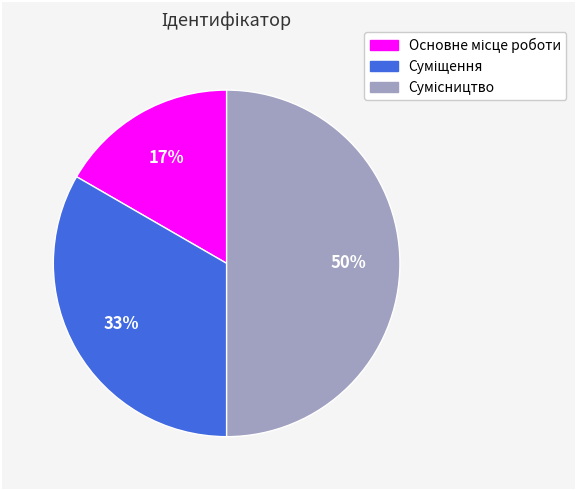

To the nearest percent, what is the average slice percentage?

33%